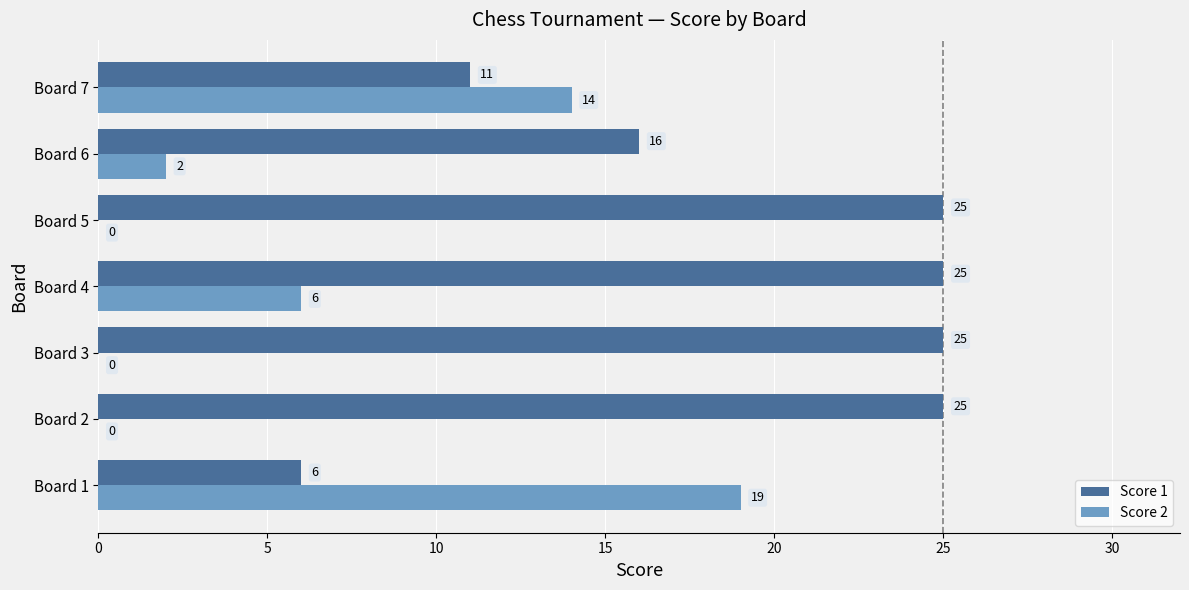

What is the maximum value shown in the chart?

25